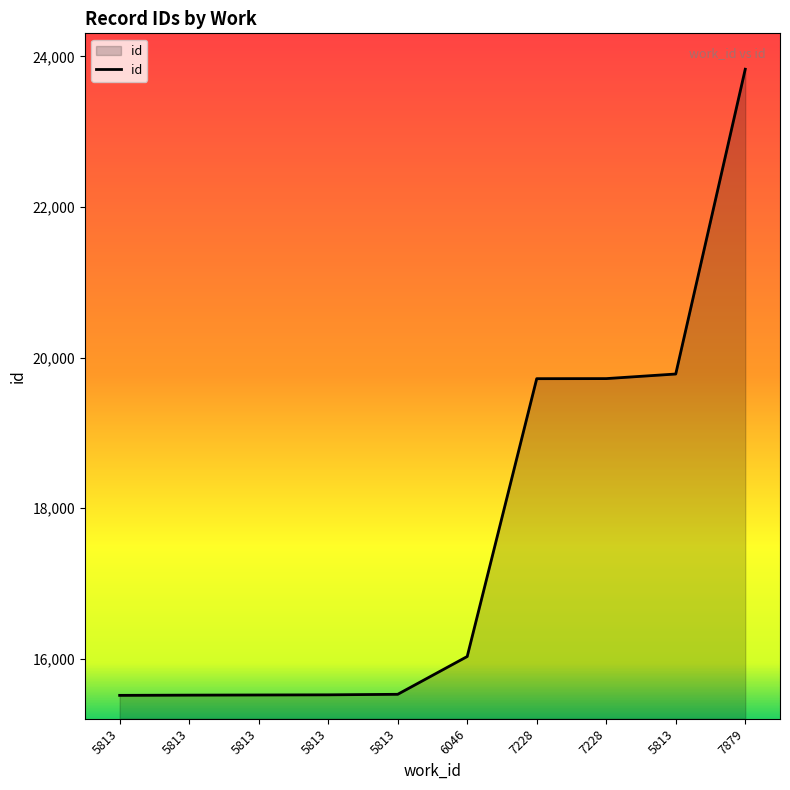

How many lines are shown in the chart?

1